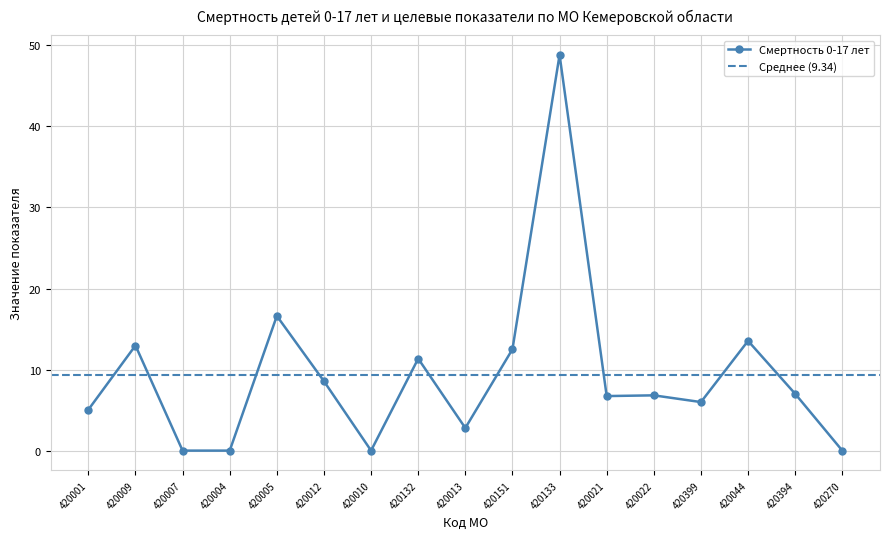

Is it true that Смертность 0-17 лет equals 6.0 at 420399?

True